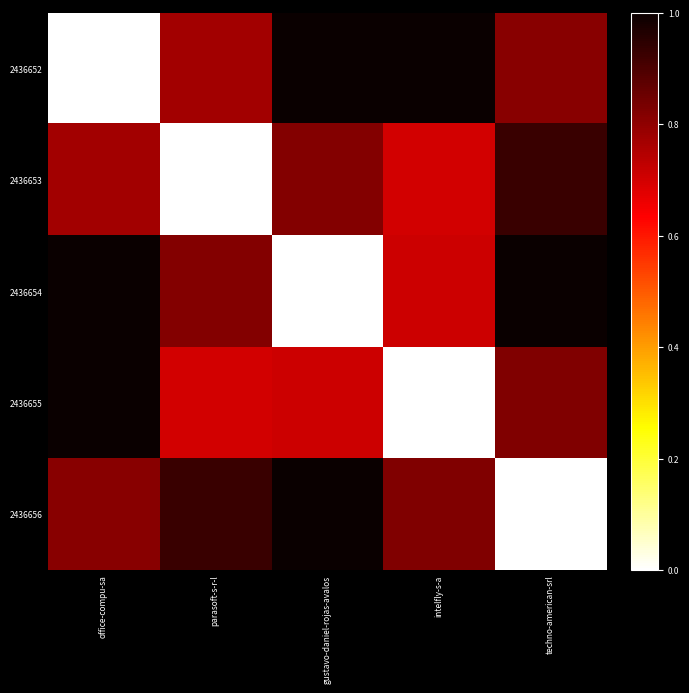

List the series in order of their peak value, lowest first.

2436653, 2436656, 2436654, 2436652, 2436655